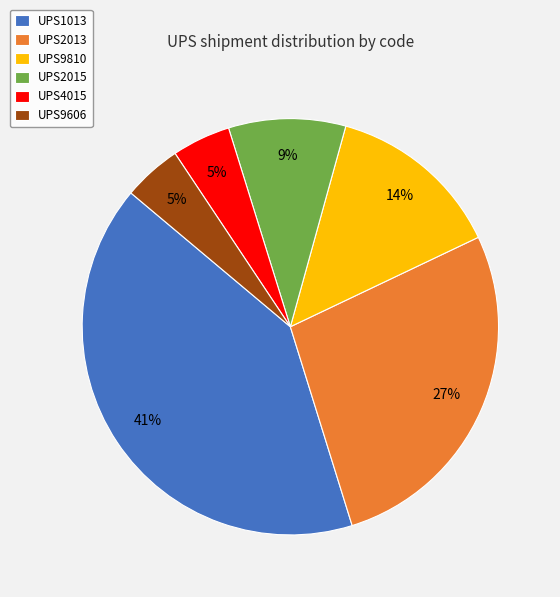

To the nearest percent, what is the average slice percentage?

17%